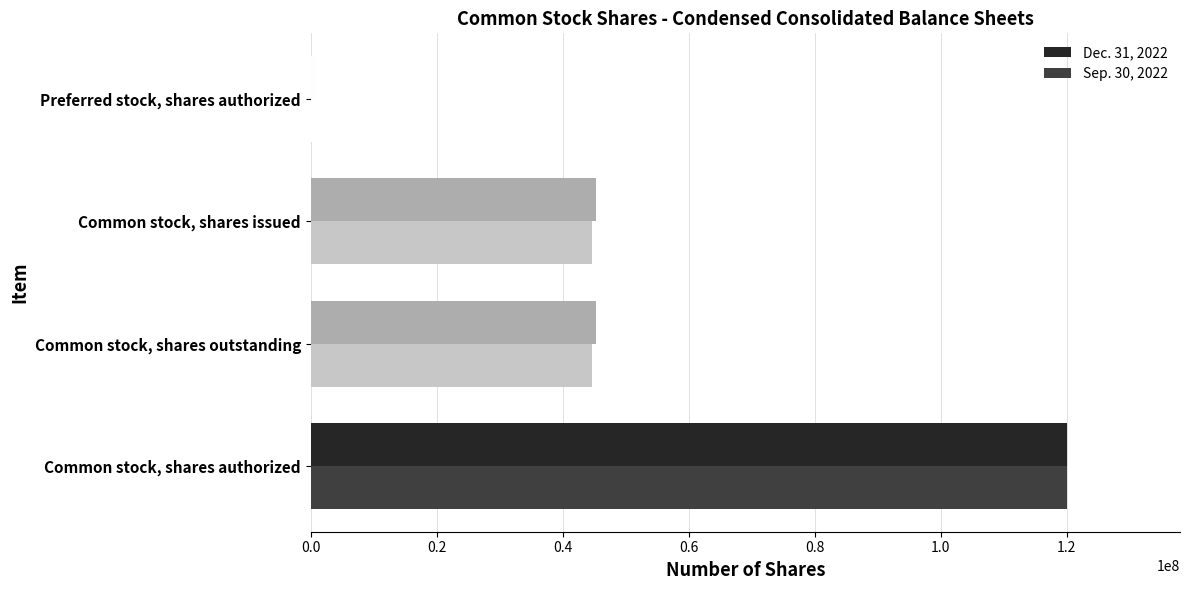

Rank the series by their average value, from highest to lowest.

Dec. 31, 2022, Sep. 30, 2022